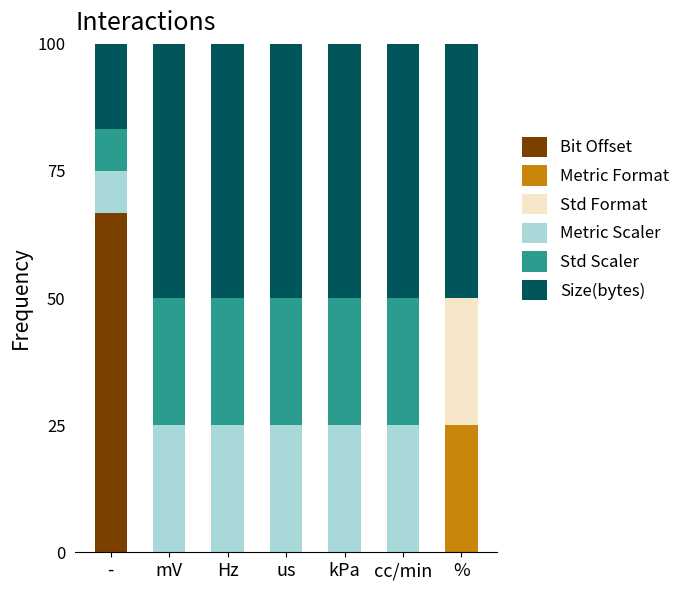

Which category has the highest value in the Bit Offset series?

-